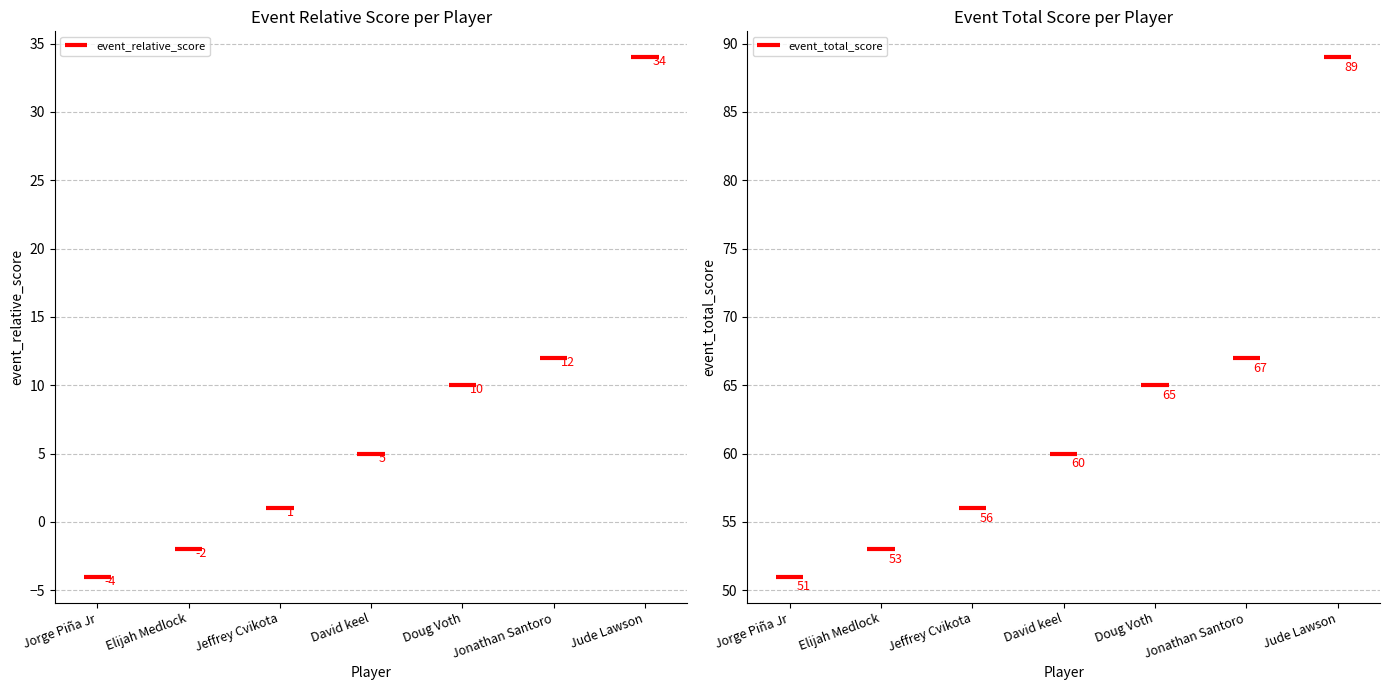

How many values in the event_relative_score series are below 5?

3